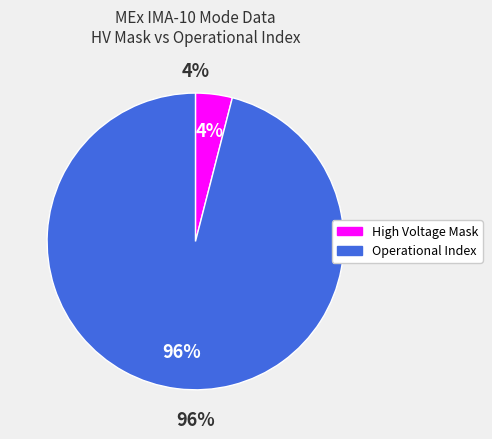

Is there a majority slice in this chart?

Yes